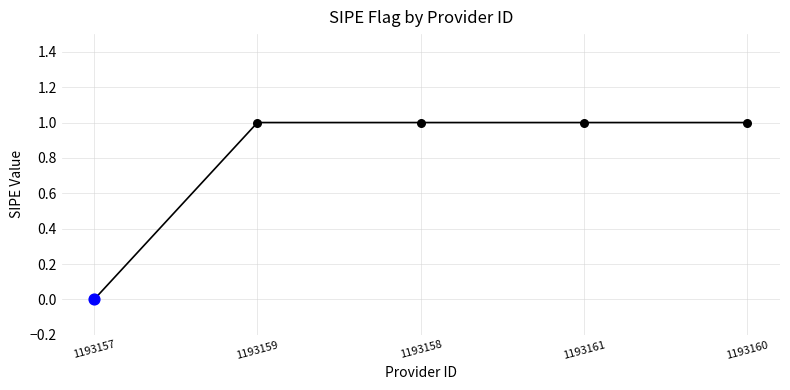

What is the change in value from 1193157 to 1193159?

+1